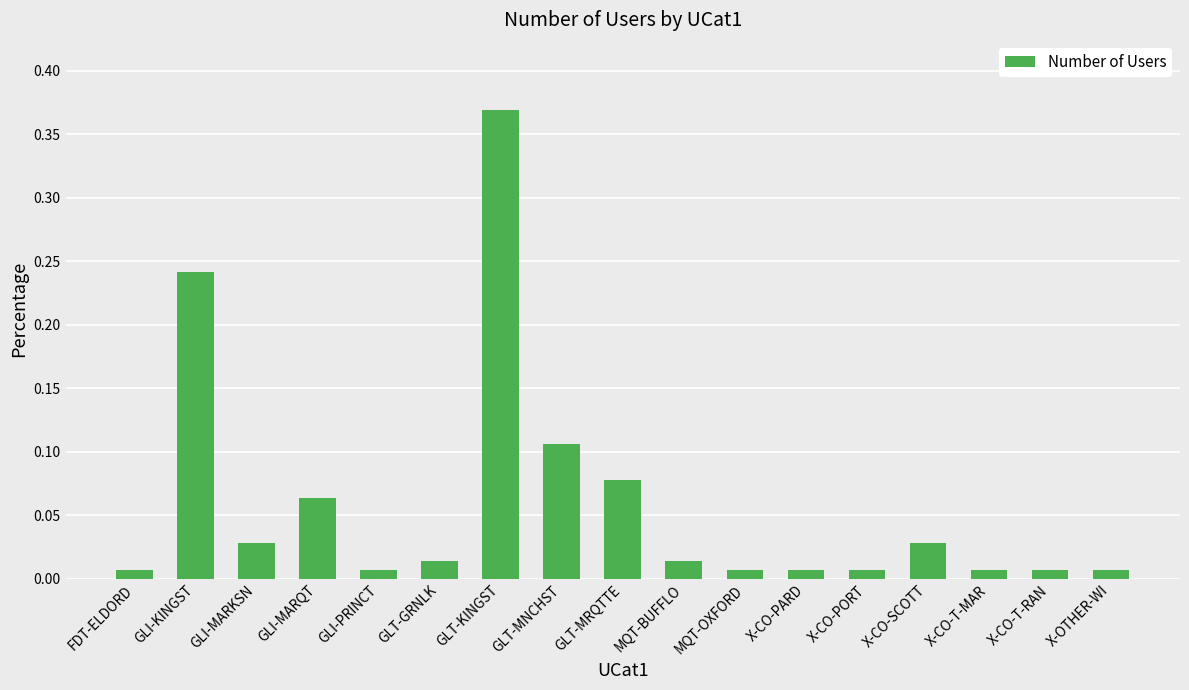

The chart shows a value of 0.5 at GLT-KINGST. True or false?

False